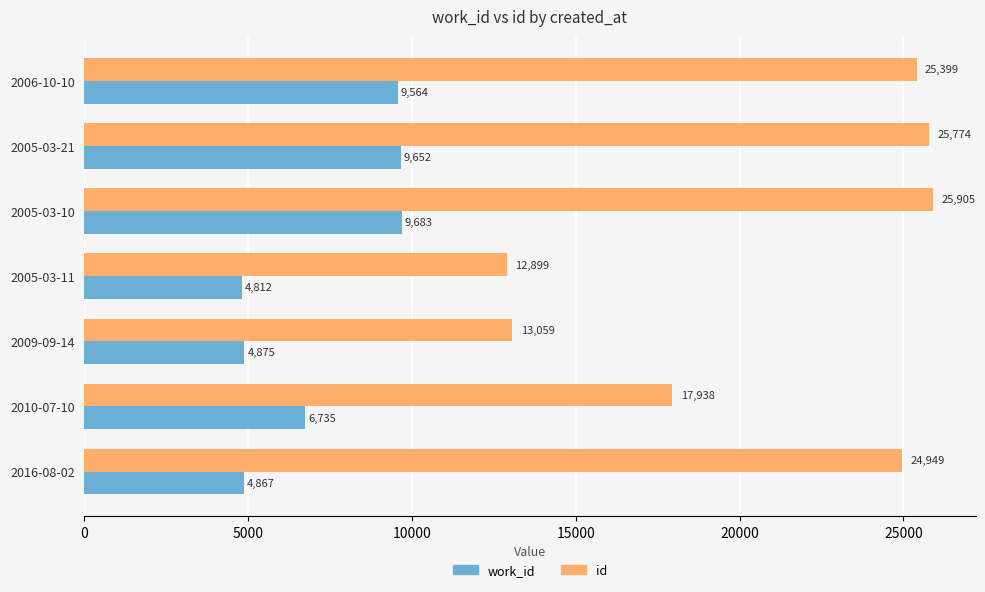

Between 2006-10-10 and 2010-07-10, which series saw the biggest shift?

id